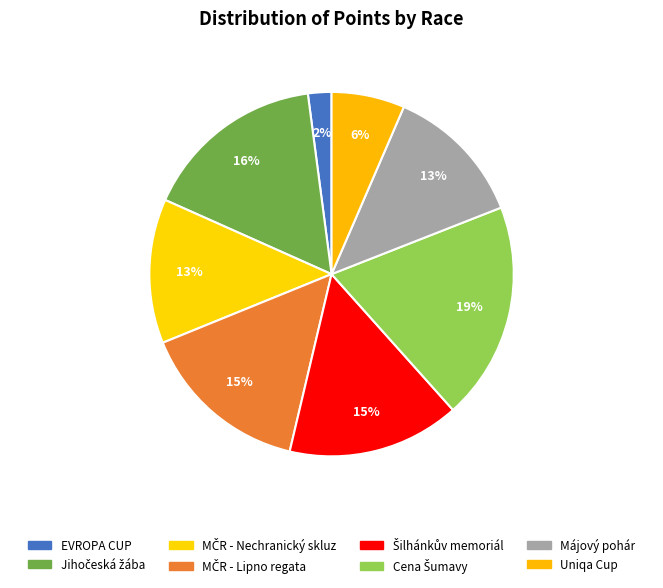

Count the number of slices in the pie.

8